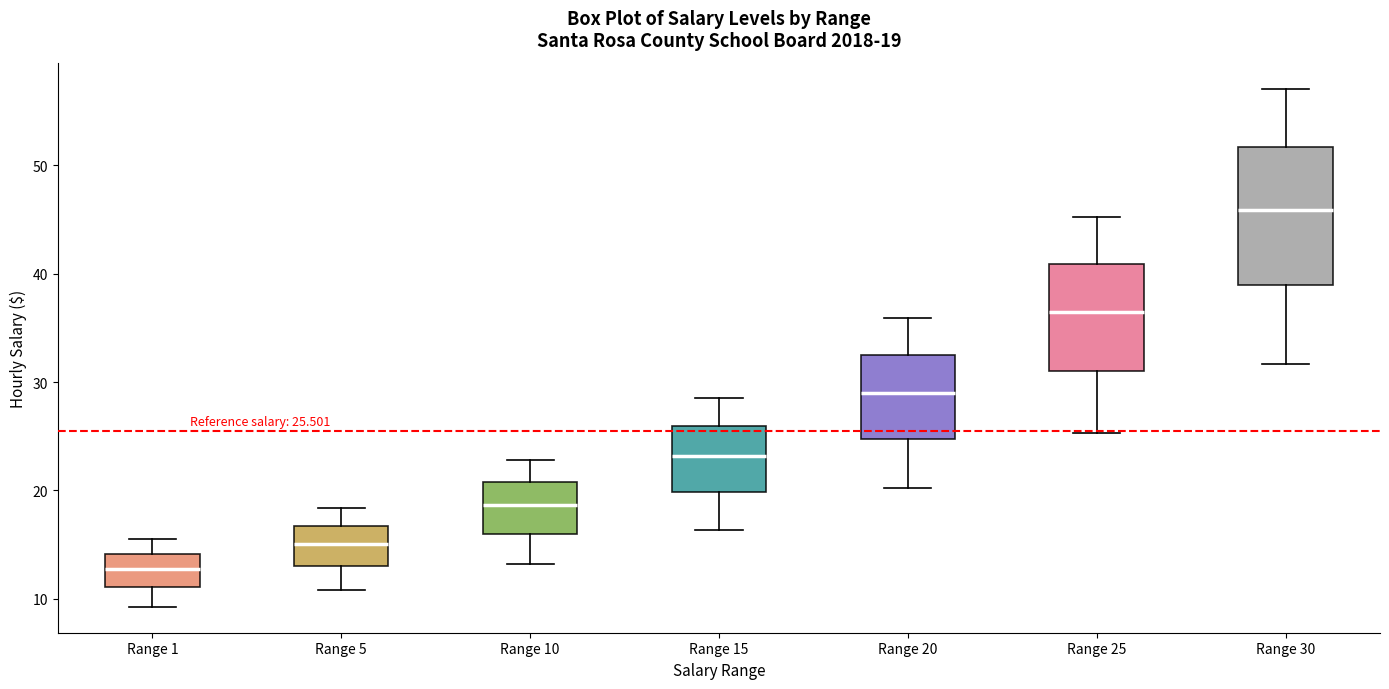

Which box is the tallest, from its lower edge to its upper edge?

Range 30